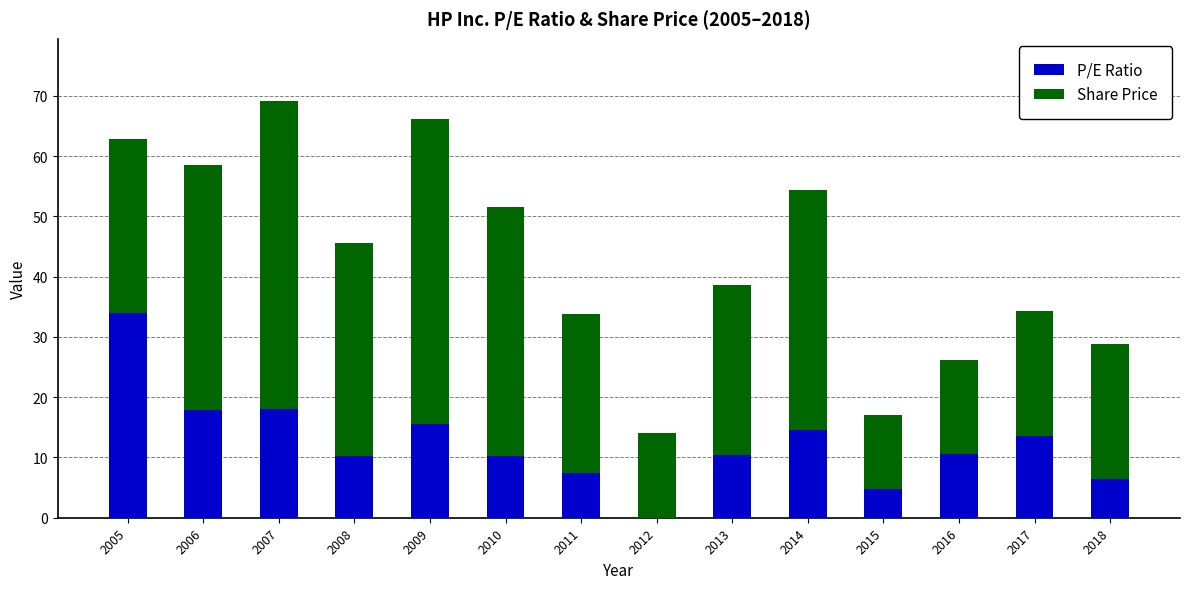

At which label does P/E Ratio reach its peak?

2005